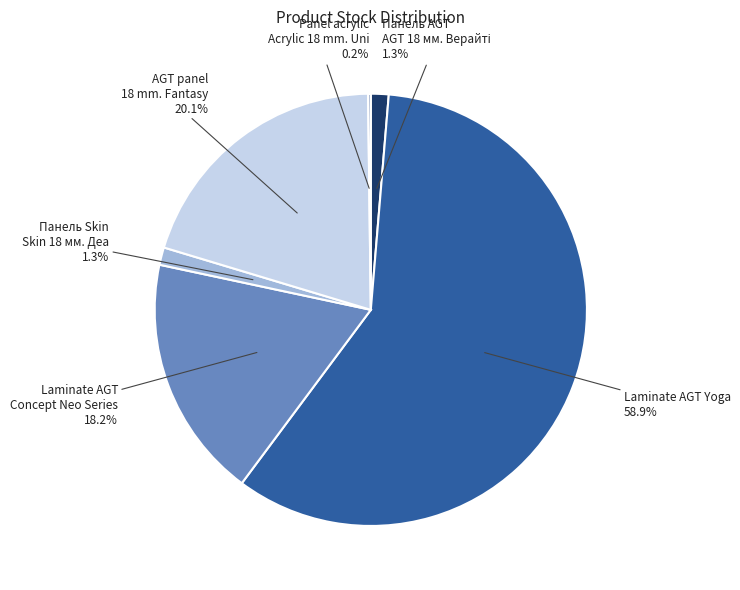

Between AGT panel 18 mm. Fantasy and Laminate AGT Concept Neo Series, which is larger?

AGT panel 18 mm. Fantasy